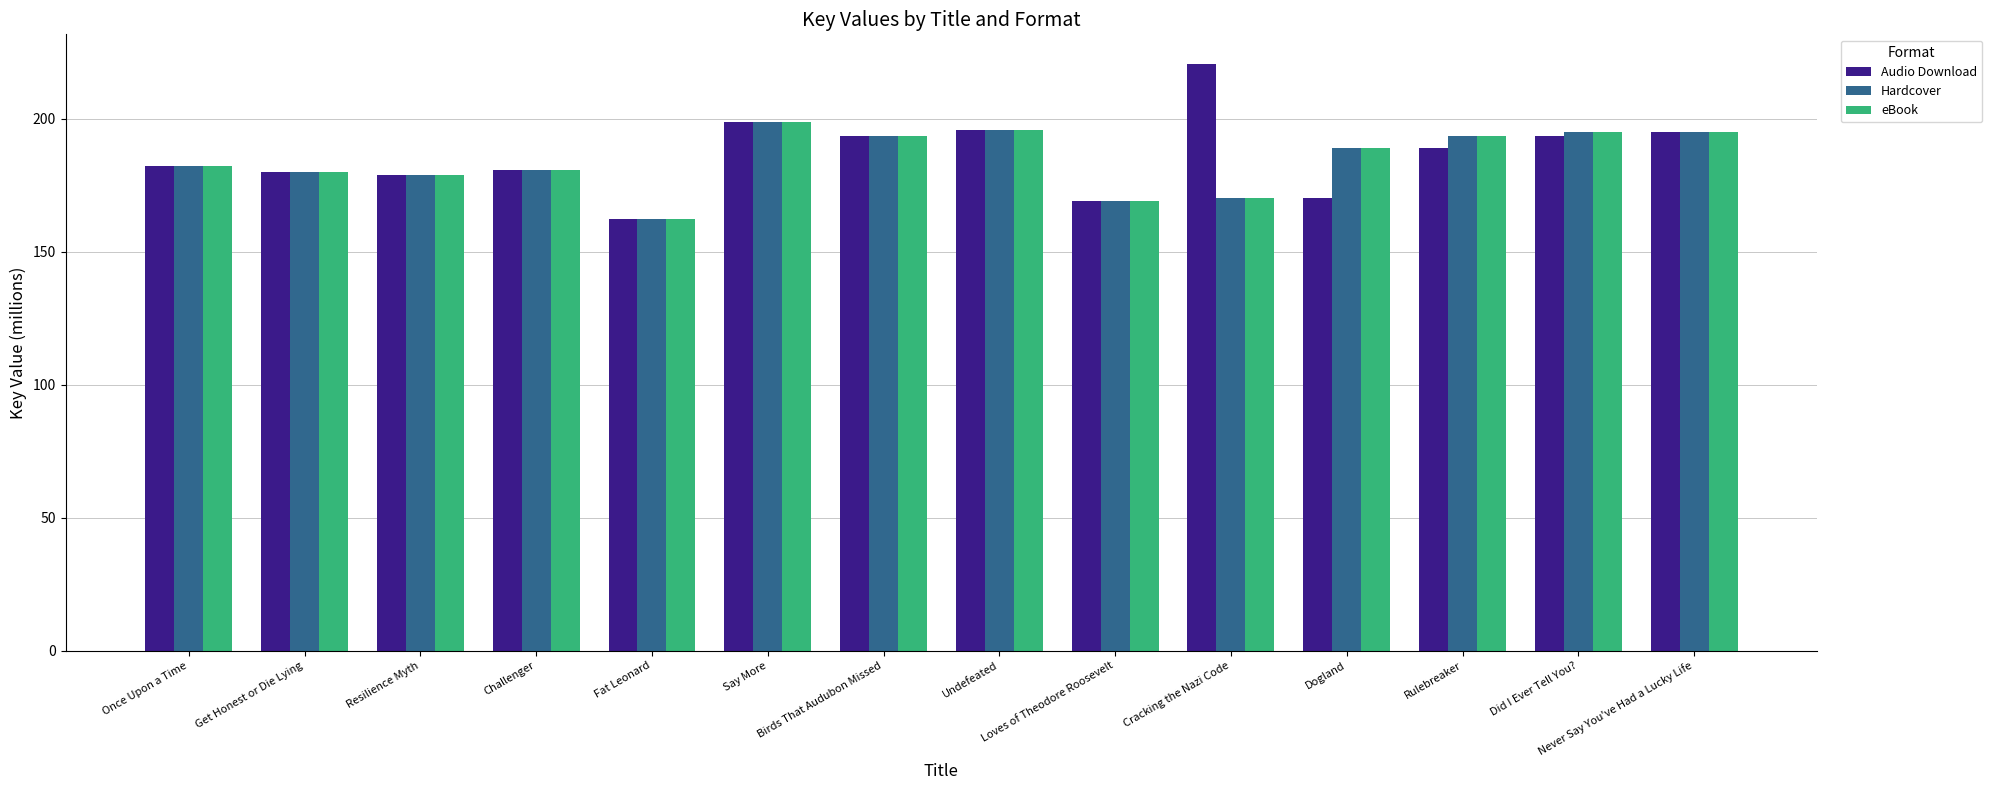

What are all the series names shown in the legend?

Audio Download, Hardcover, eBook